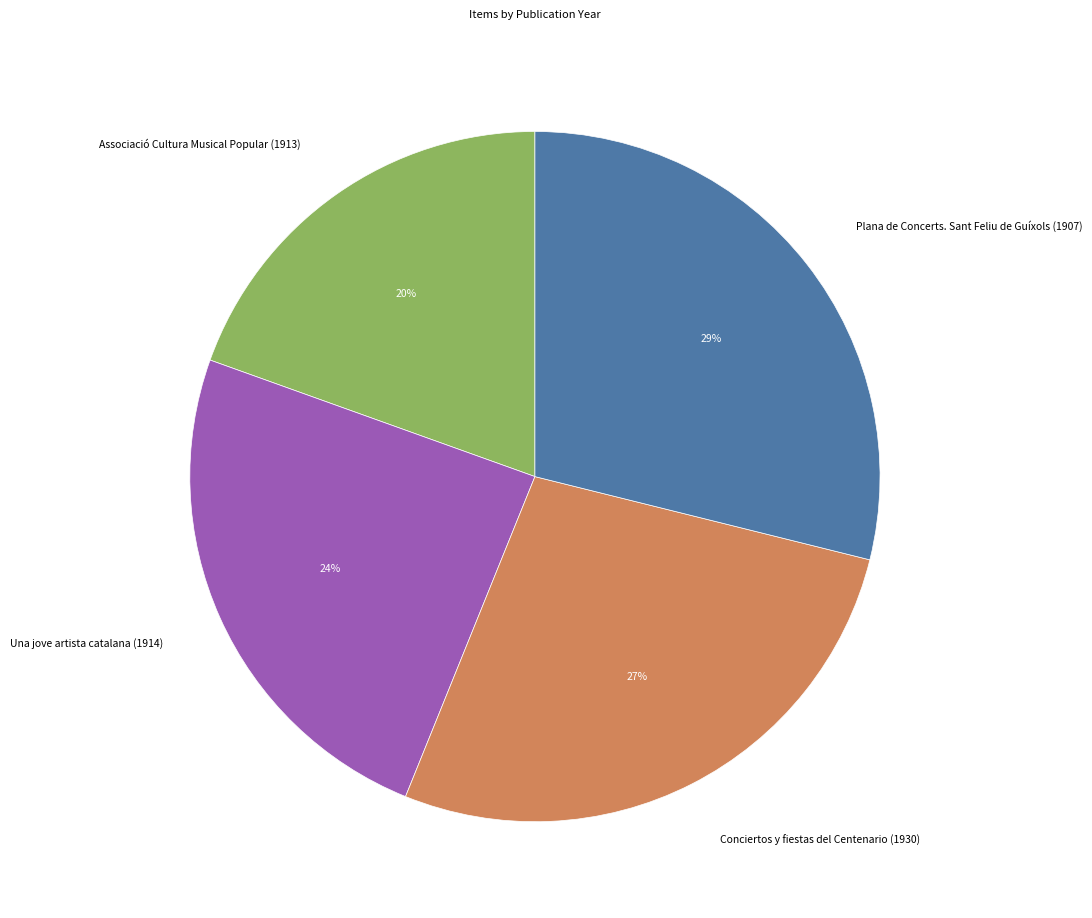

Combined, do Conciertos y fiestas del Centenario (1930) and Associació Cultura Musical Popular (1913) account for over 50%?

No